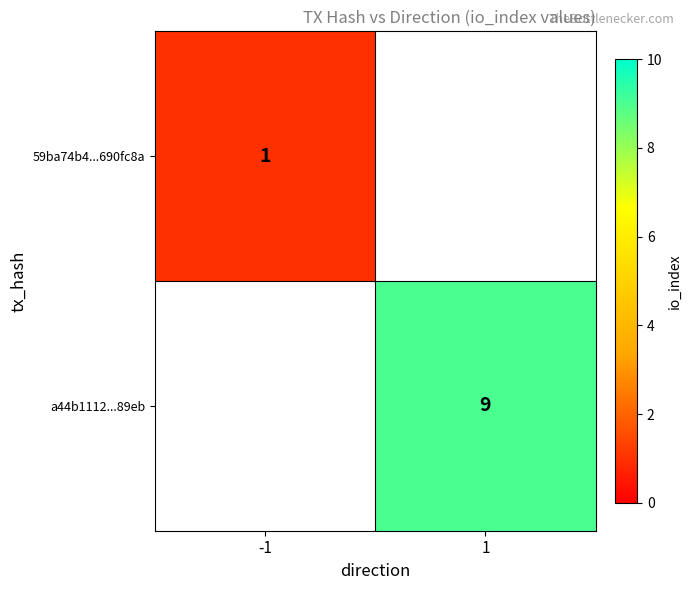

The 59ba74b4...690fc8a series shows 2 at -1. True or false?

False